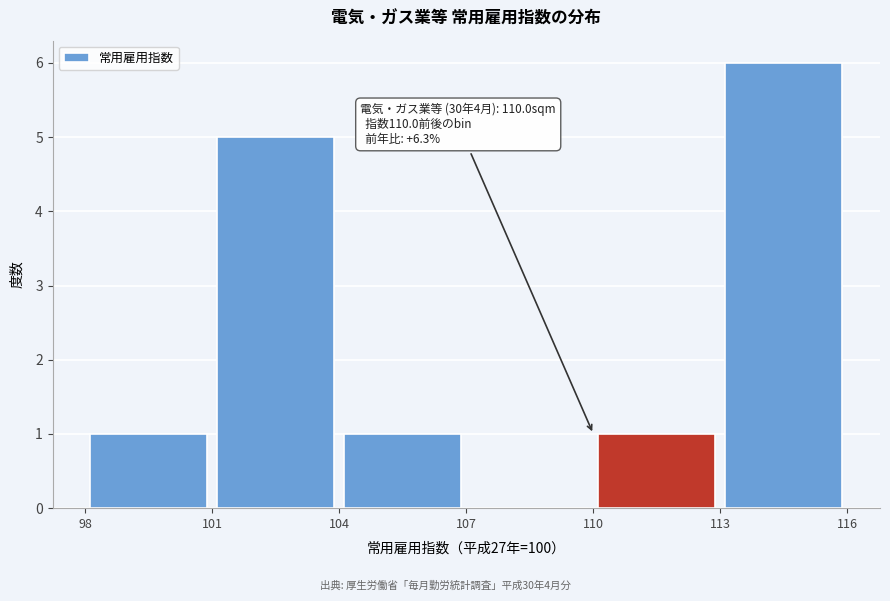

Over which range of the x-axis is the bar tallest?

113 to 116